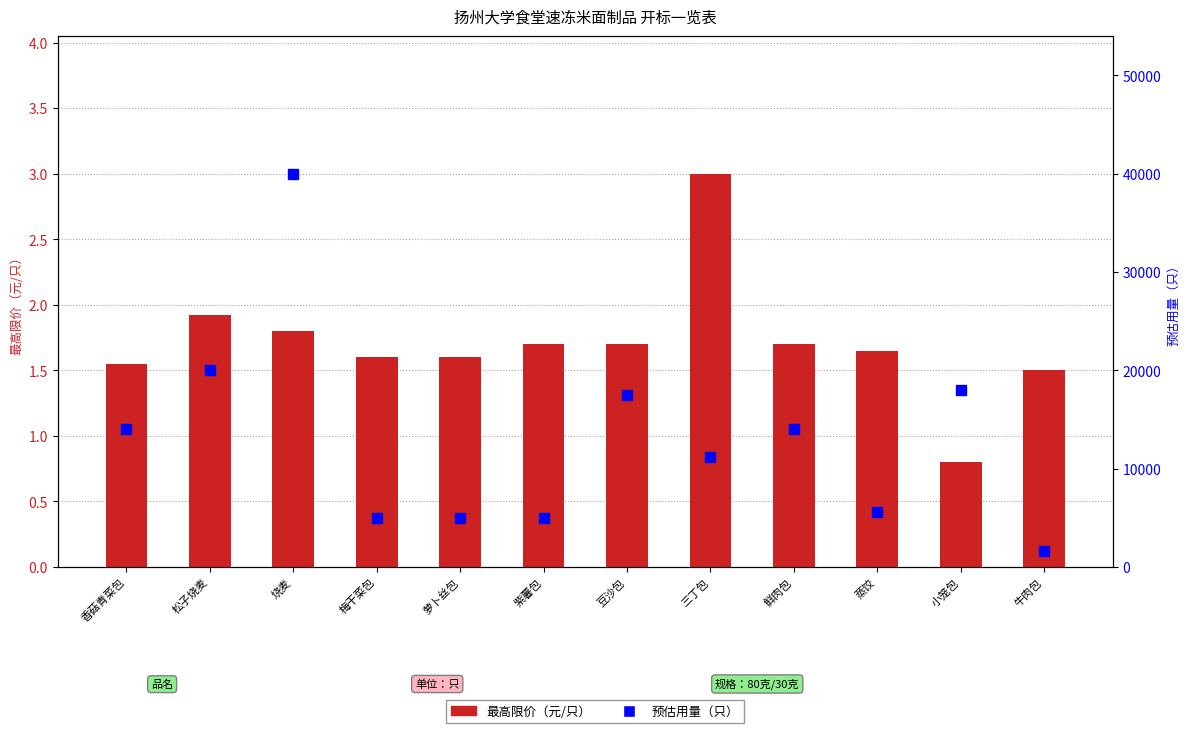

How many categories are shown in the chart?

12